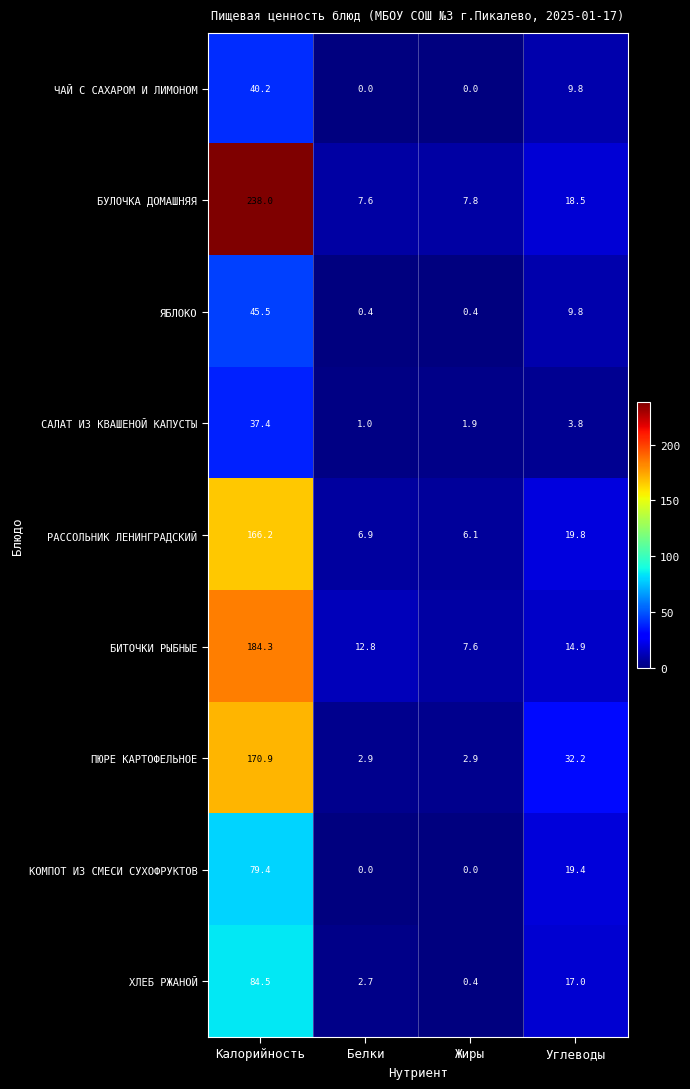

What is the lowest value of the ПЮРЕ КАРТОФЕЛЬНОЕ series?

2.9